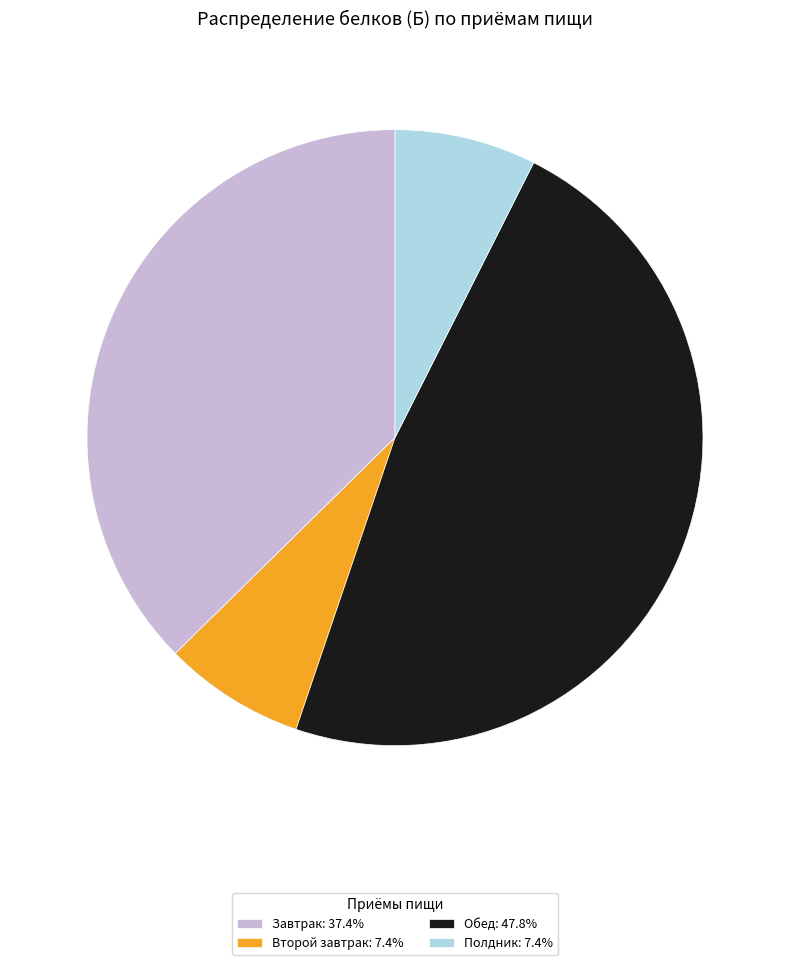

Is there a majority slice in this chart?

No